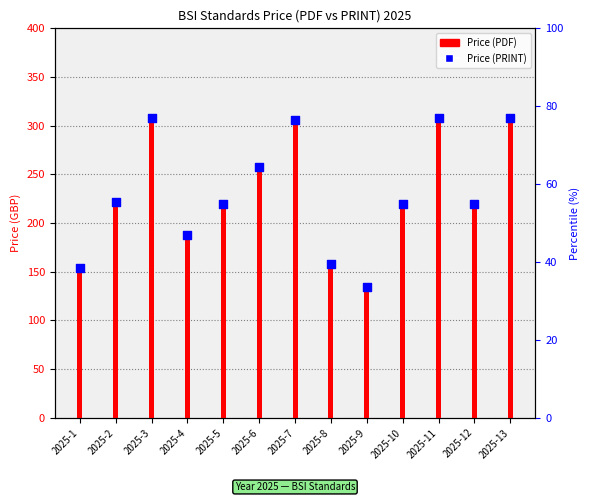

At how many categories does at least one series exceed 265?

4